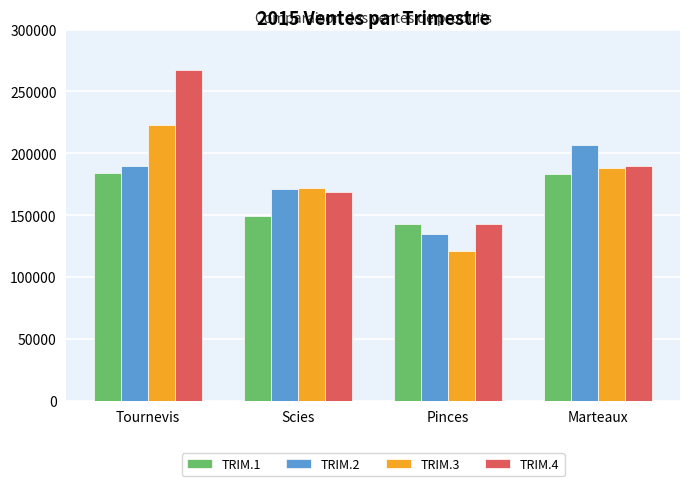

Which series has the largest range (max minus min)?

TRIM.4